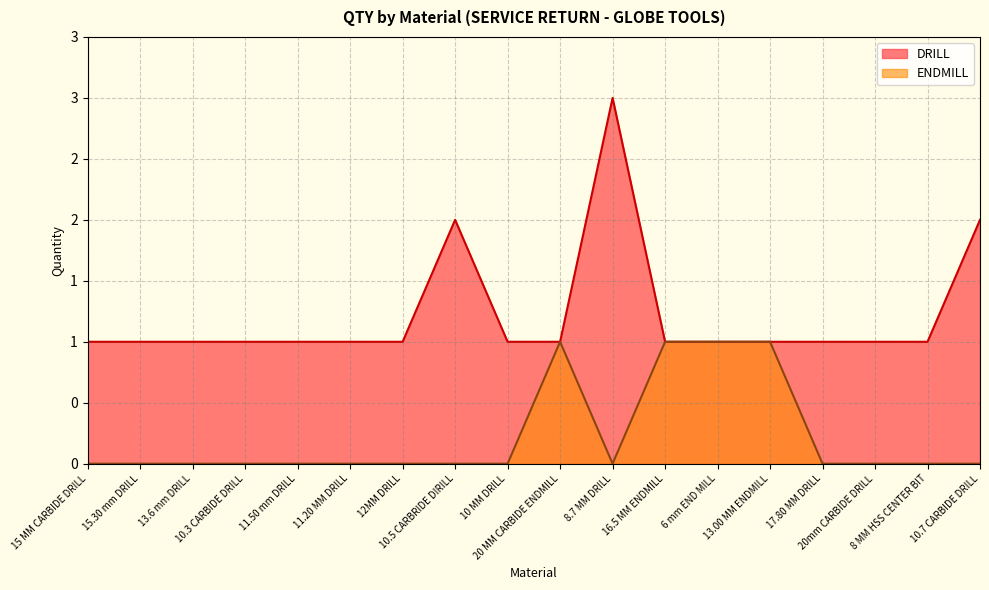

Reading left to right, what are all the values shown in this chart?

DRILL: 15 MM CARBIDE DRILL=1	15.30 mm DRILL=1	13.6 mm DRILL=1	10.3 CARBIDE DRILL=1	11.50 mm DRILL=1	11.20 MM DRILL=1	12MM DRILL=1	10.5 CARBRIDE DIRILL=2	10 MM DRILL=1	20 MM CARBIDE ENDMILL=1	8.7 MM DRILL=3	16.5 MM ENDMILL=1	6 mm END MILL=1	13.00 MM ENDMILL=1	17.80 MM DRILL=1	20mm CARBIDE DRILL=1	8 MM HSS CENTER BIT=1	10.7 CARBIDE DRILL=2
ENDMILL: 15 MM CARBIDE DRILL=0	15.30 mm DRILL=0	13.6 mm DRILL=0	10.3 CARBIDE DRILL=0	11.50 mm DRILL=0	11.20 MM DRILL=0	12MM DRILL=0	10.5 CARBRIDE DIRILL=0	10 MM DRILL=0	20 MM CARBIDE ENDMILL=1	8.7 MM DRILL=0	16.5 MM ENDMILL=1	6 mm END MILL=1	13.00 MM ENDMILL=1	17.80 MM DRILL=0	20mm CARBIDE DRILL=0	8 MM HSS CENTER BIT=0	10.7 CARBIDE DRILL=0